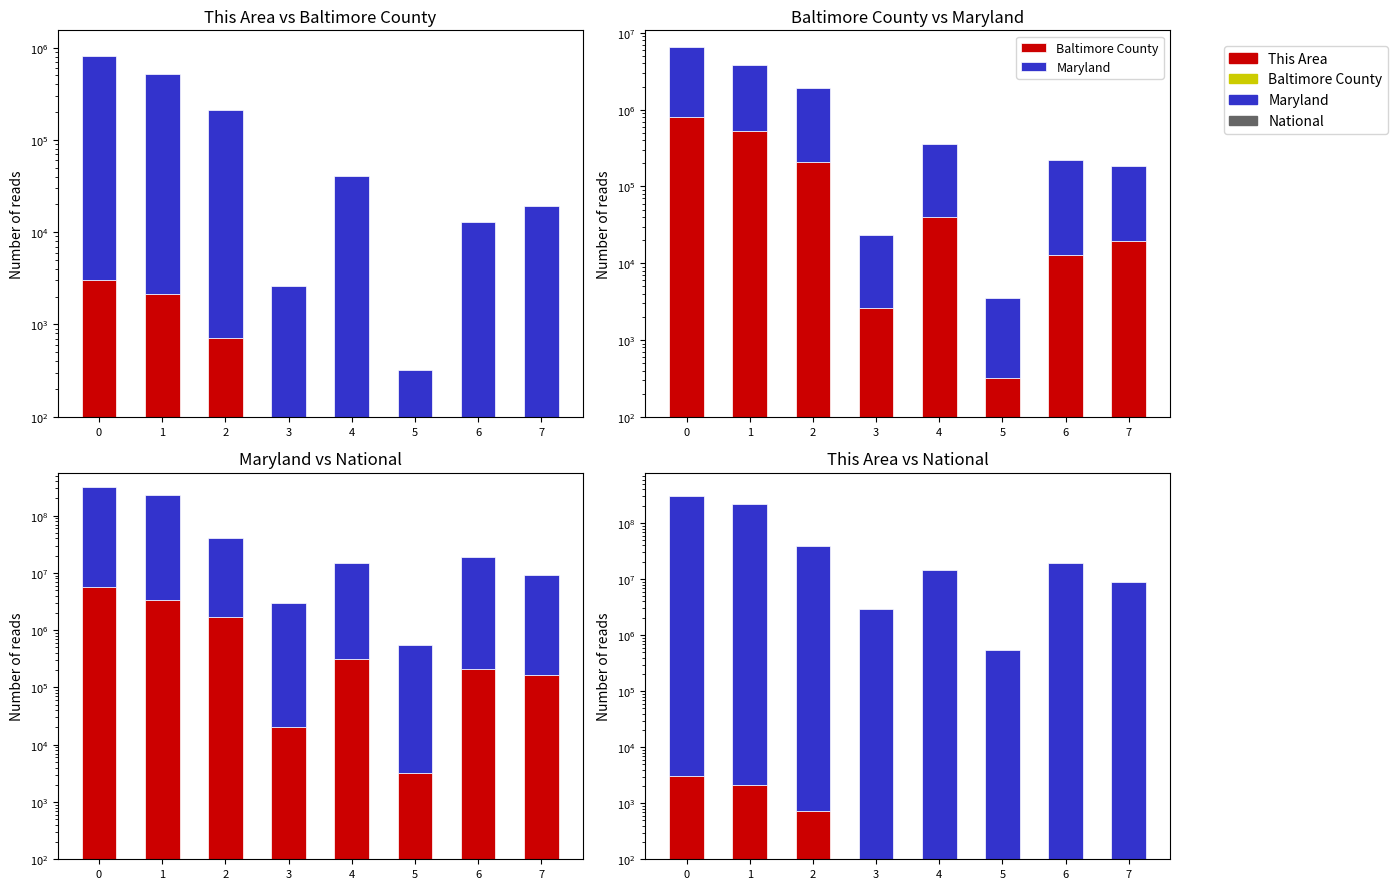

What are all the series names shown in the legend?

This Area, Baltimore County, Maryland, National